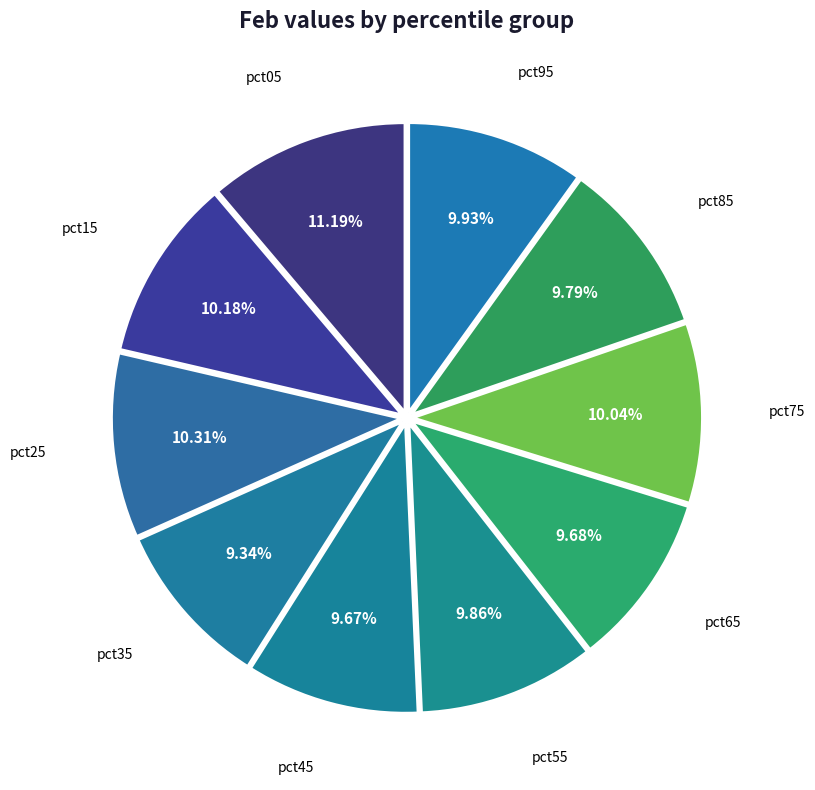

How many slices are in this pie chart?

10